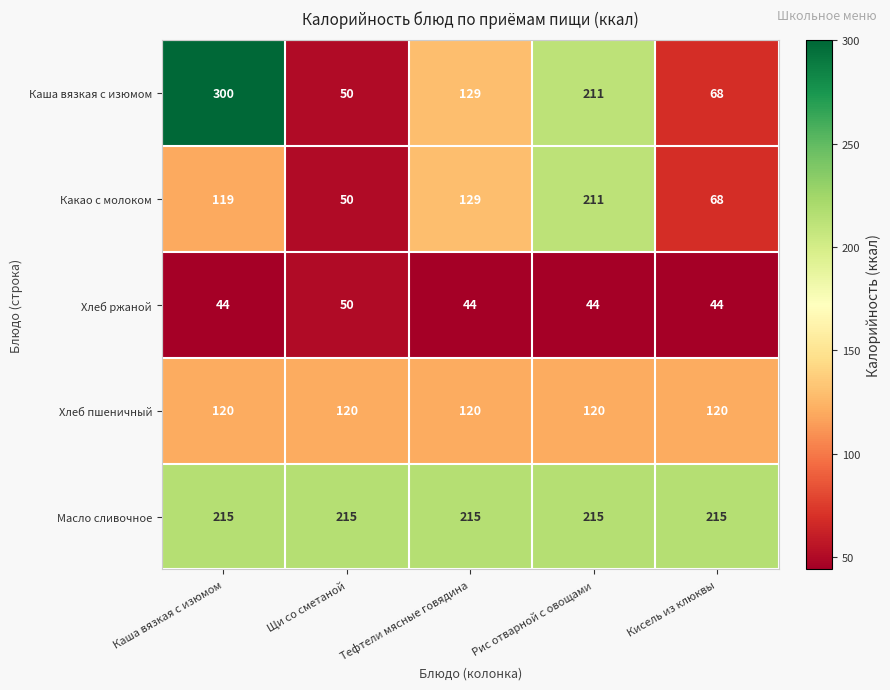

What is the difference between the maximum and minimum values in the Какао с молоком series?

161